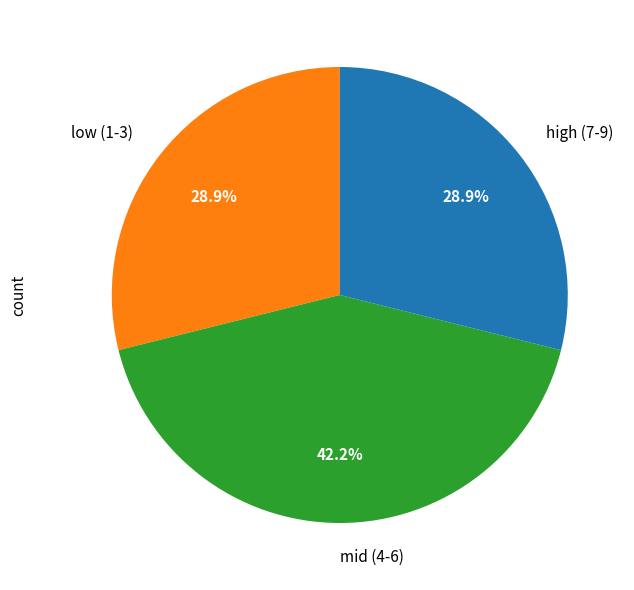

What is the largest slice in the pie chart?

mid (4-6)